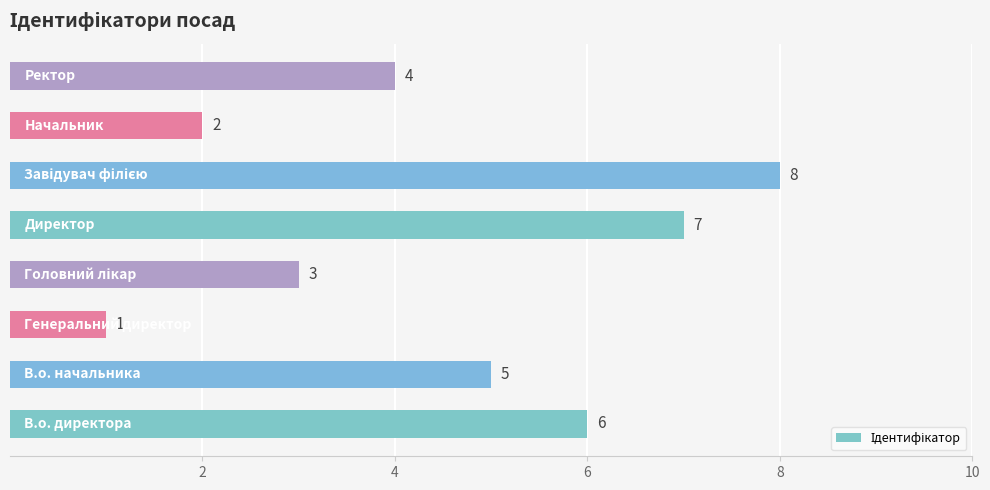

What is the difference between the maximum and minimum values?

7